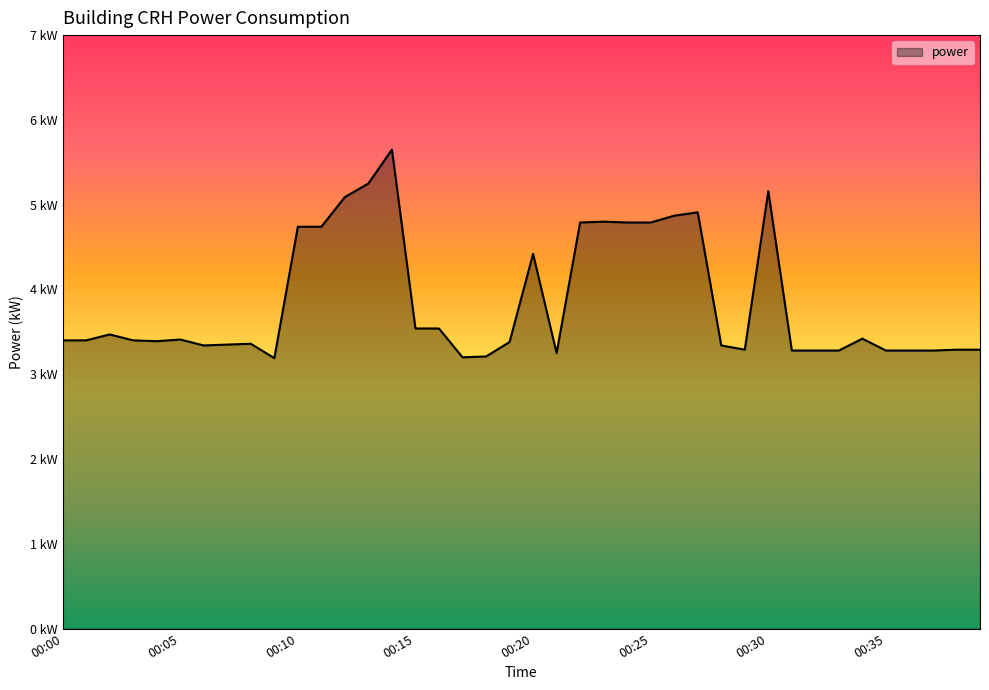

Rank the categories by value from highest to lowest.

00:14, 00:13, 00:30, 00:12, 00:27, 00:26, 00:23, 00:22, 00:24, 00:25, 00:10, 00:11, 00:20, 00:15, 00:16, 00:02, 00:34, 00:05, 00:00, 00:01, 00:03, 00:04, 00:19, 00:08, 00:07, 00:06, 00:28, 00:29, 00:38, 00:39, 00:31, 00:32, 00:33, 00:35, 00:36, 00:37, 00:21, 00:18, 00:17, 00:09